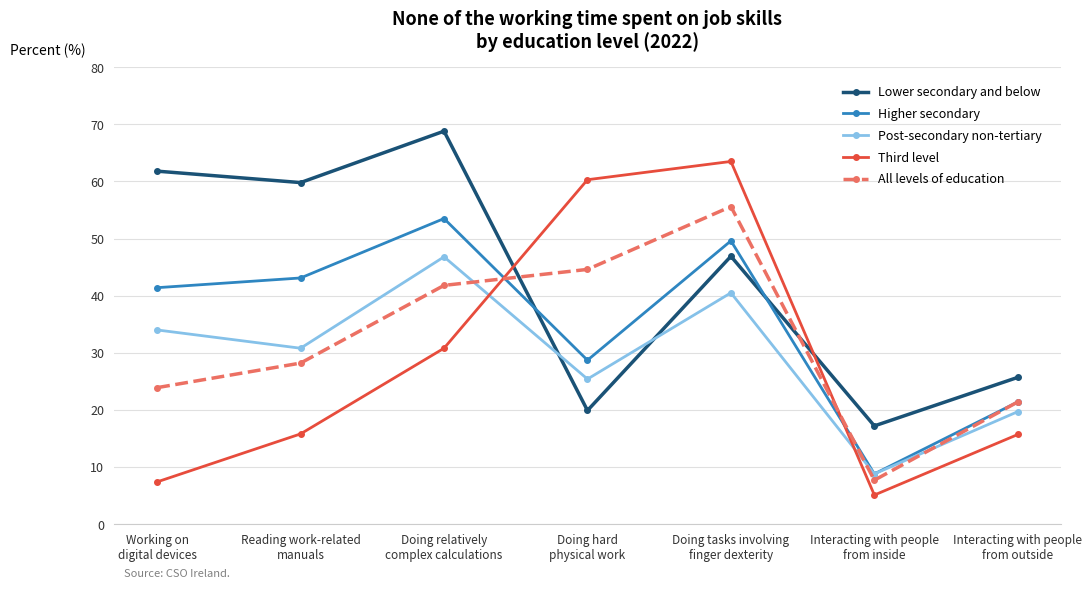

At which label is Third level closest to 34?

Doing relatively
complex calculations